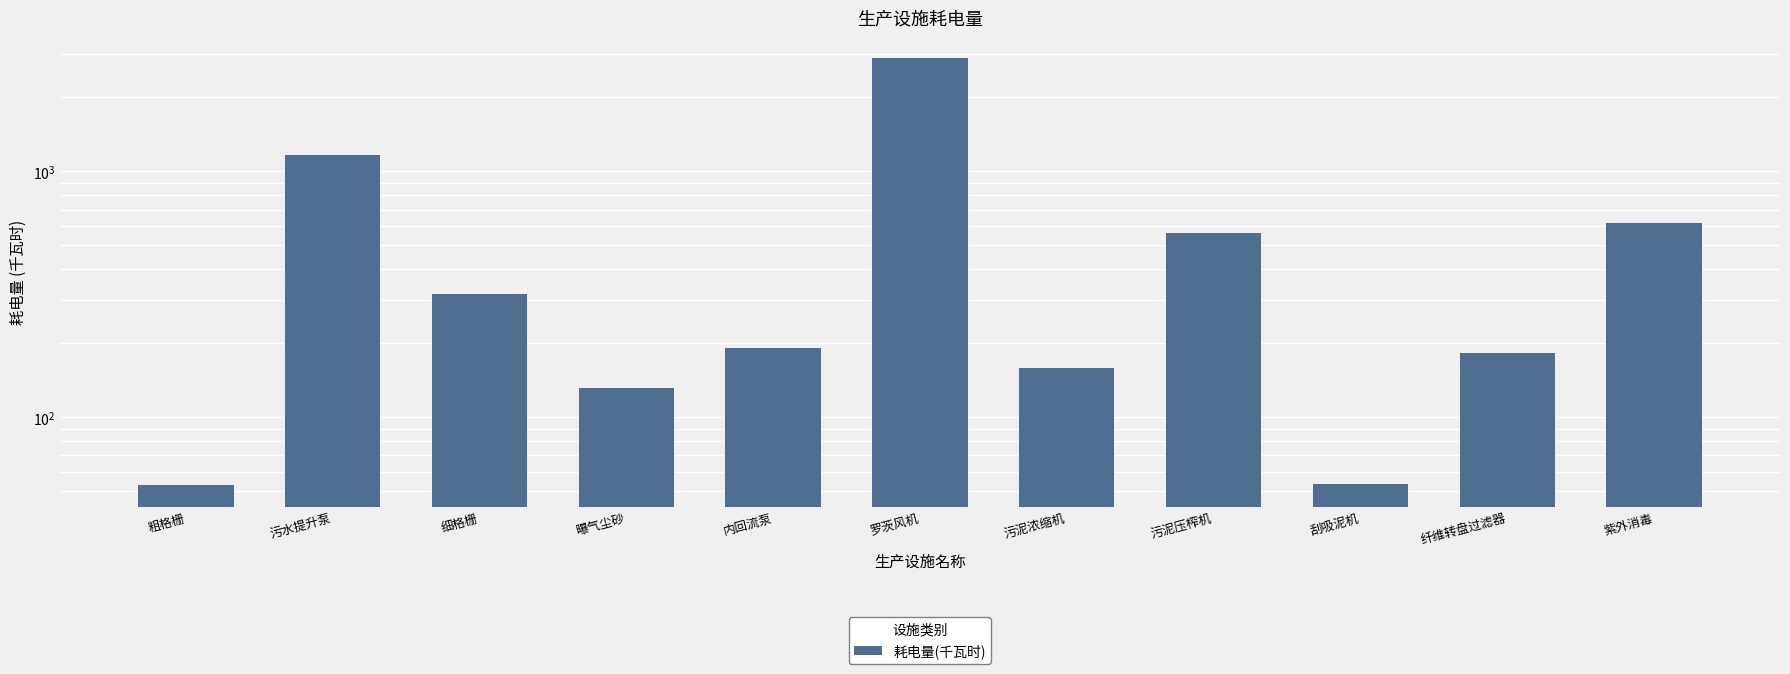

Rank the categories by value from highest to lowest.

罗茨风机, 污水提升泵, 紫外消毒, 污泥压榨机, 细格栅, 内回流泵, 纤维转盘过滤器, 污泥浓缩机, 曝气尘砂, 刮吸泥机, 粗格栅